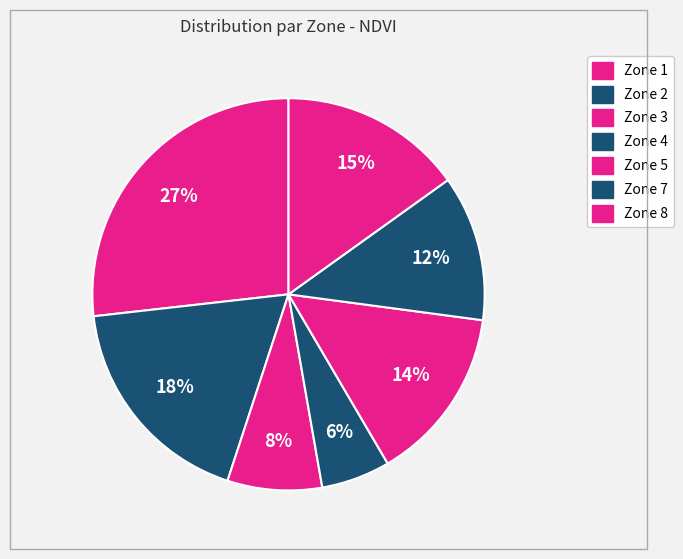

How many segments does this pie chart have?

7